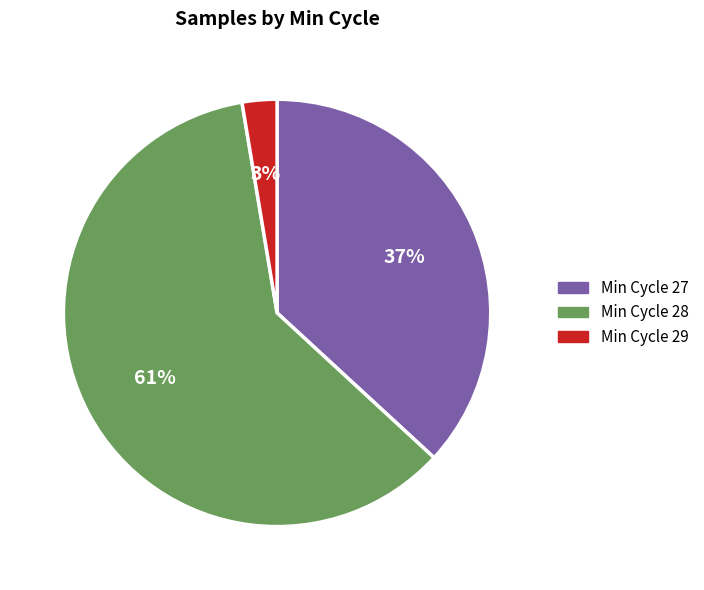

Combined, do Min Cycle 28 and Min Cycle 27 account for over 50%?

Yes